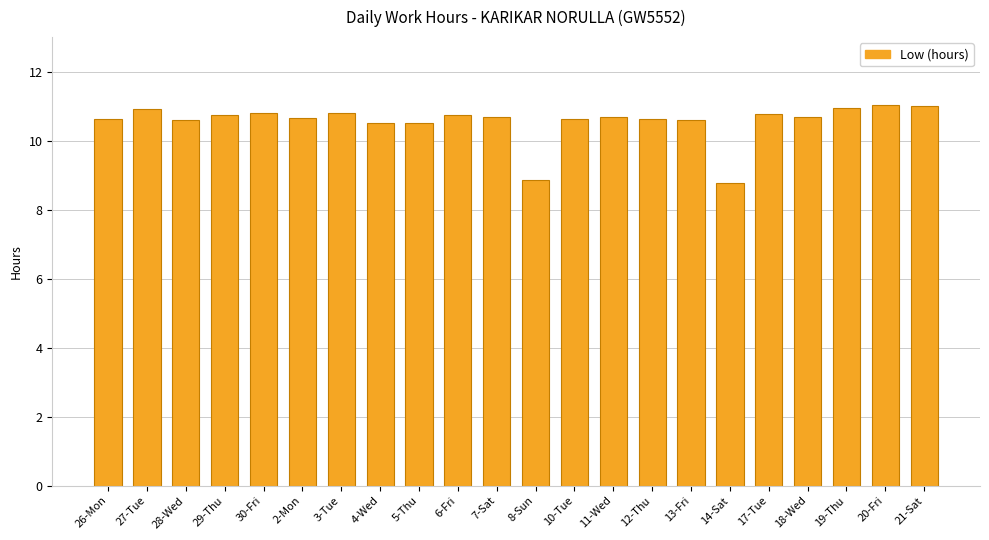

What is the value of the 14th bar from the left?

10.7